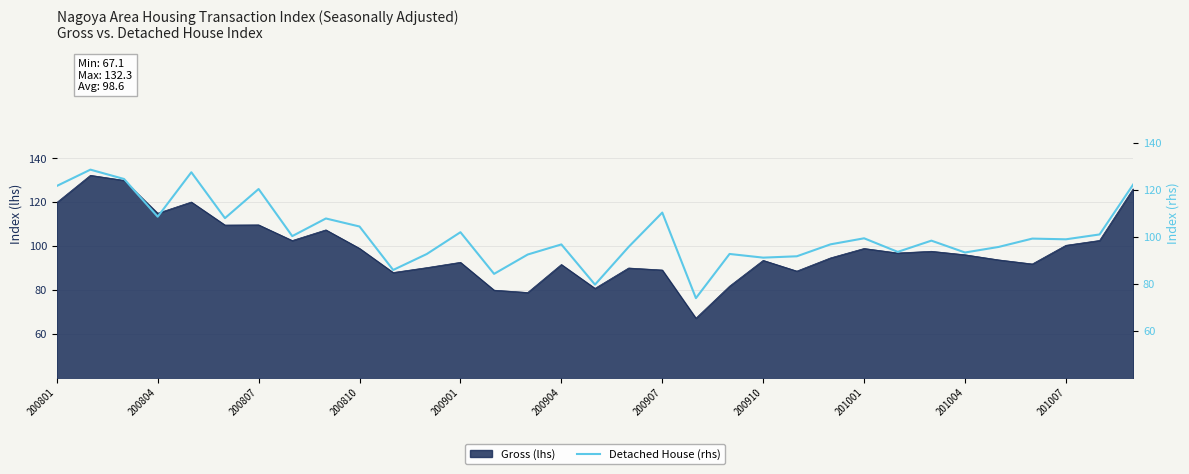

Where is the data nearest to the value 101?

31